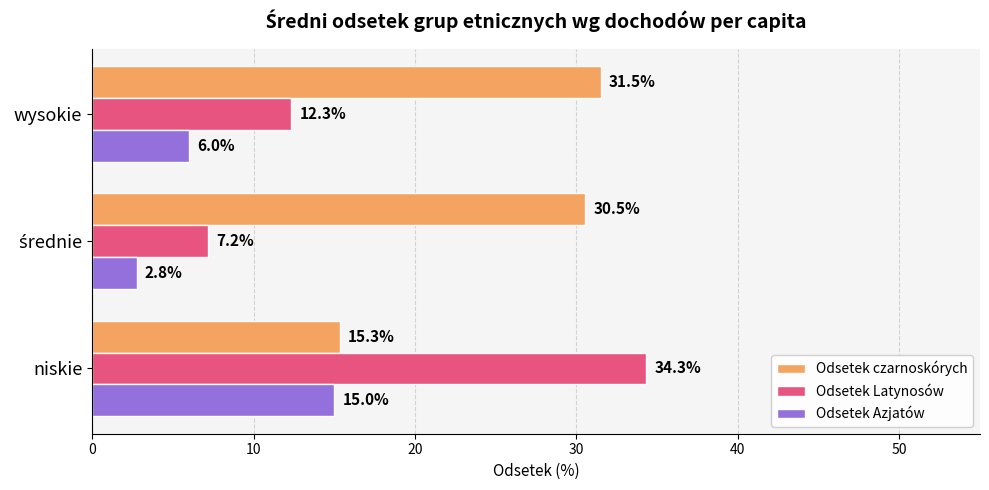

True or false: Odsetek Latynosów has a value of 12.3 at wysokie.

True